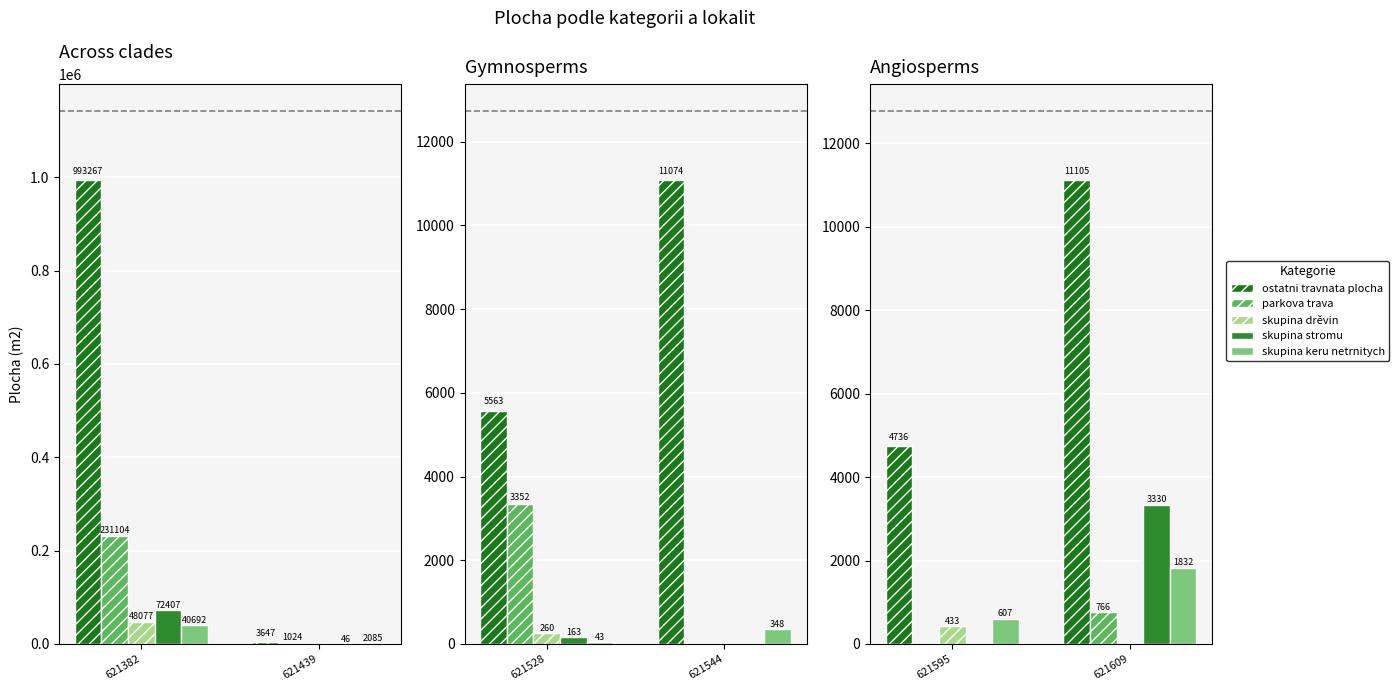

What is the value of the ostatni travnata plocha bar at the 2nd from the left?

11105.3